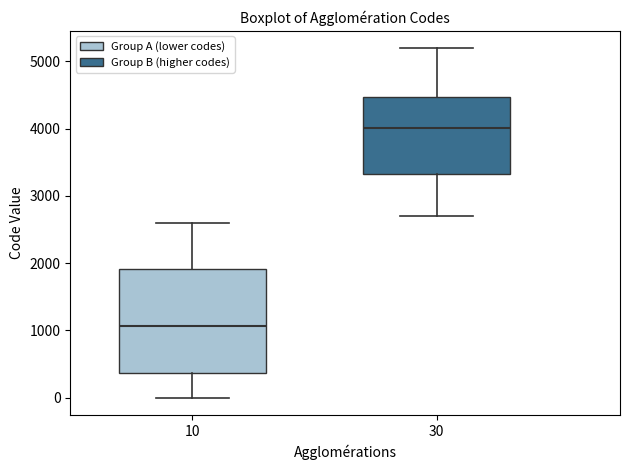

Which box is the tallest, from its lower edge to its upper edge?

10